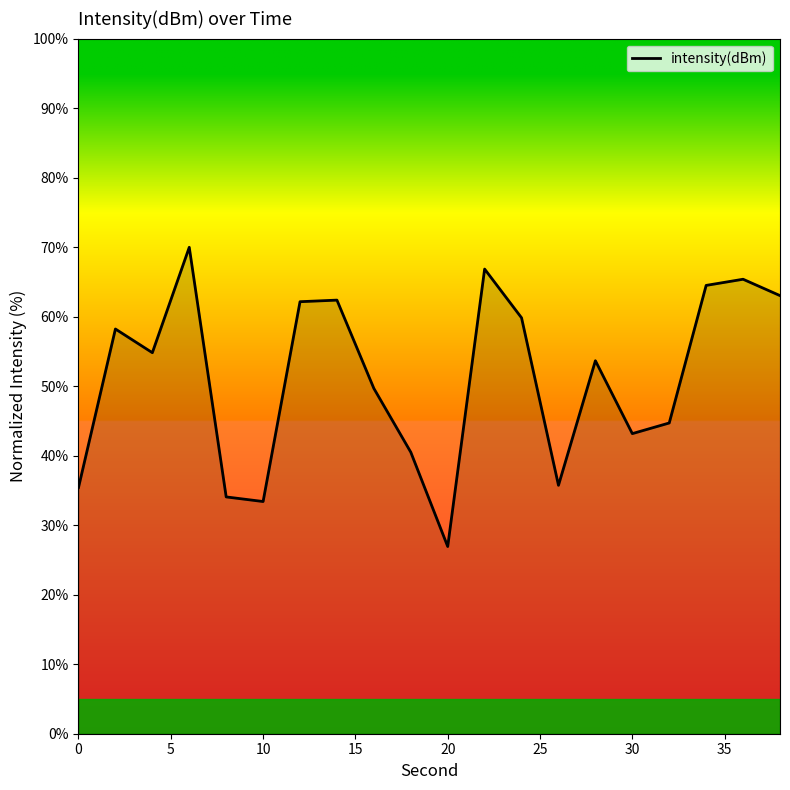

What is the difference between the maximum and minimum values?

43.0